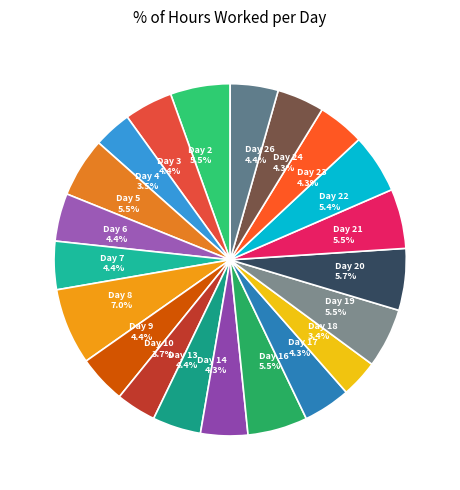

Which slice is the largest?

Day 8 7.0%